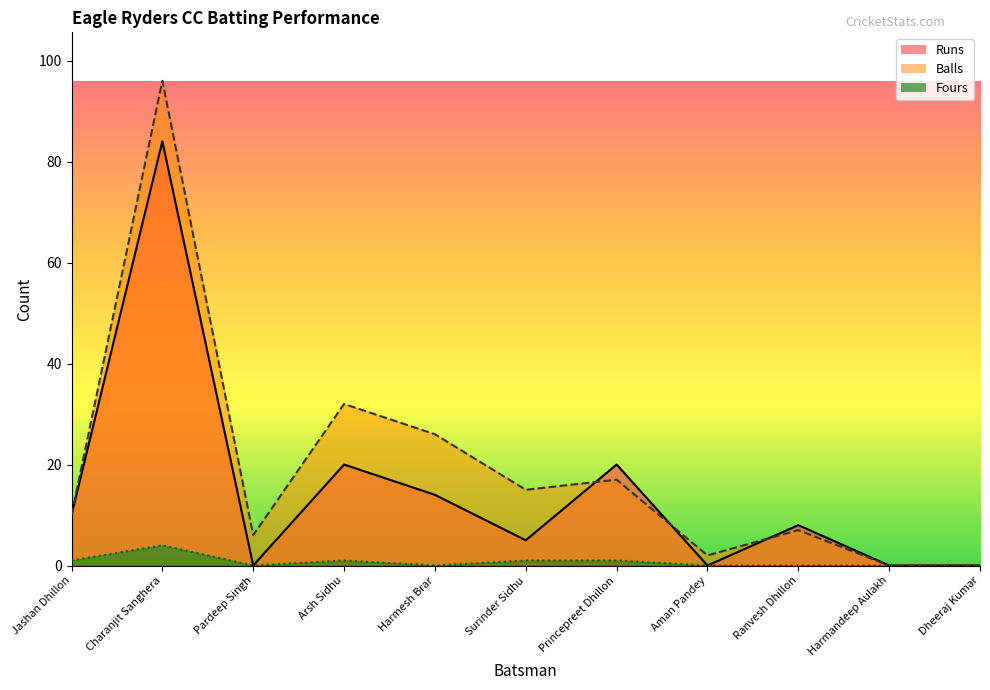

Which series has the largest range (max minus min)?

Balls